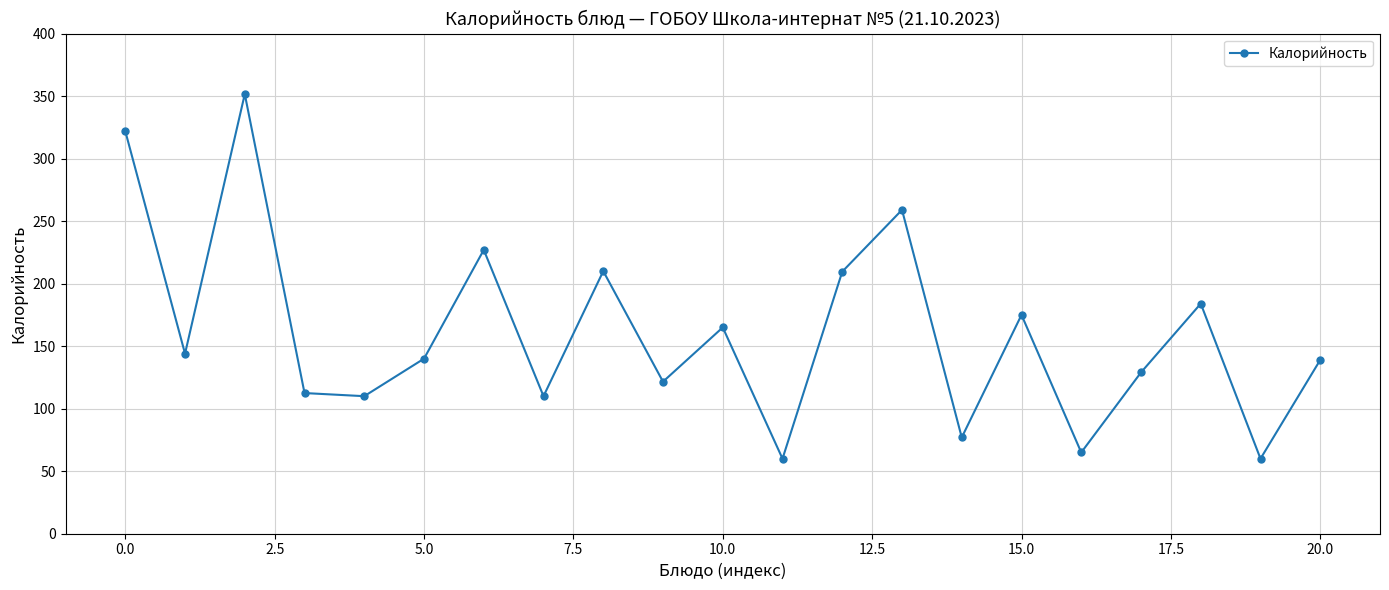

What is the difference between the maximum and second lowest values?

291.6